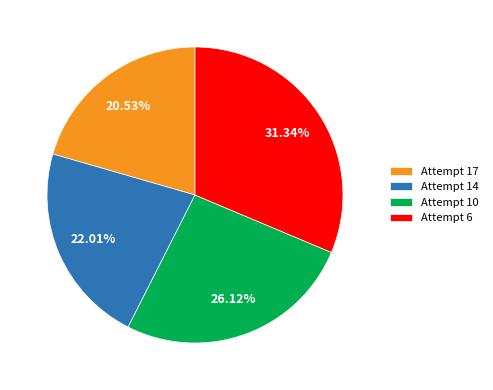

Approximately how many times larger is the value at Attempt 6 compared to Attempt 14?

1.4